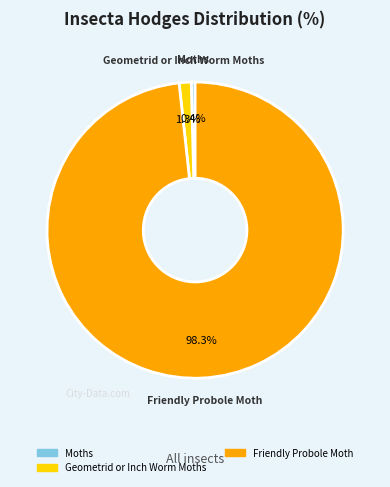

To the nearest percent, what is the difference between the Friendly Probole Moth and Geometrid or Inch Worm Moths slice percentages?

97%